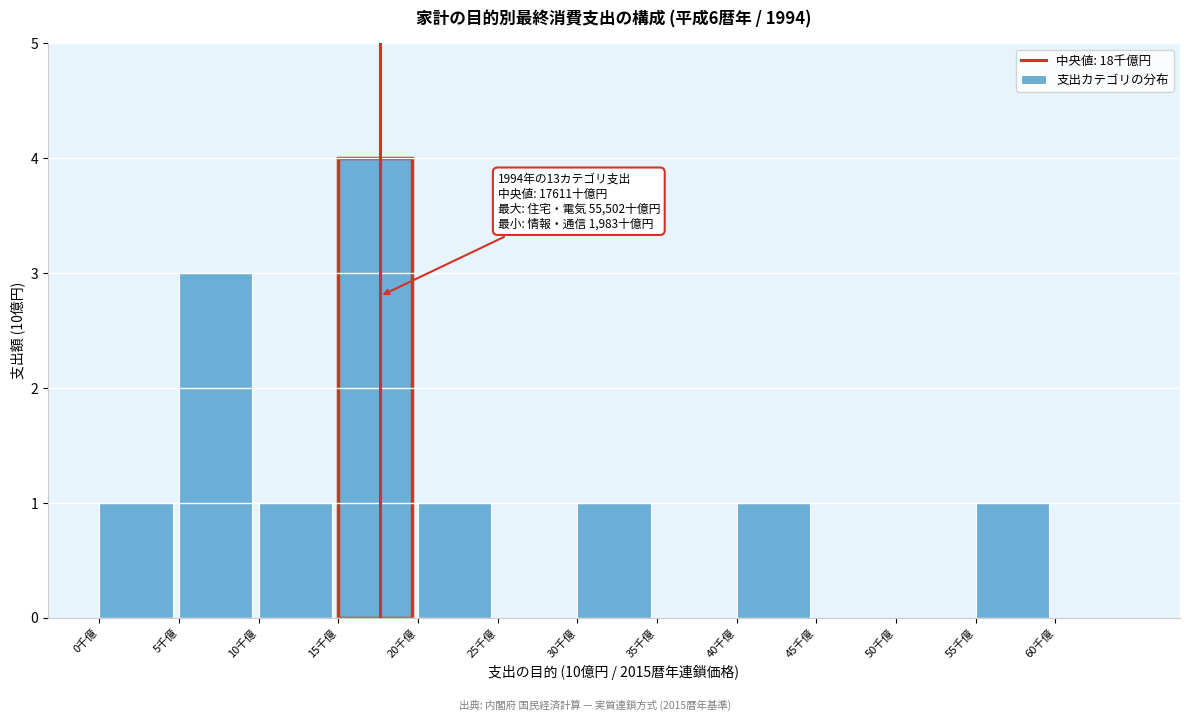

Reading left to right, extract all data points from this chart.

0千億=1	5千億=3	10千億=1	15千億=4	20千億=1	25千億=0	30千億=1	35千億=0	40千億=1	45千億=0	50千億=0	55千億=1	60千億=0